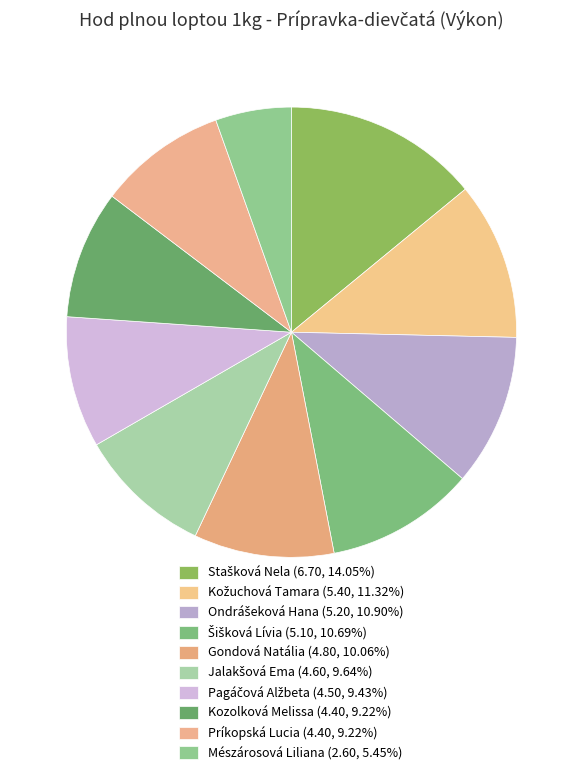

How many slices are in this pie chart?

10